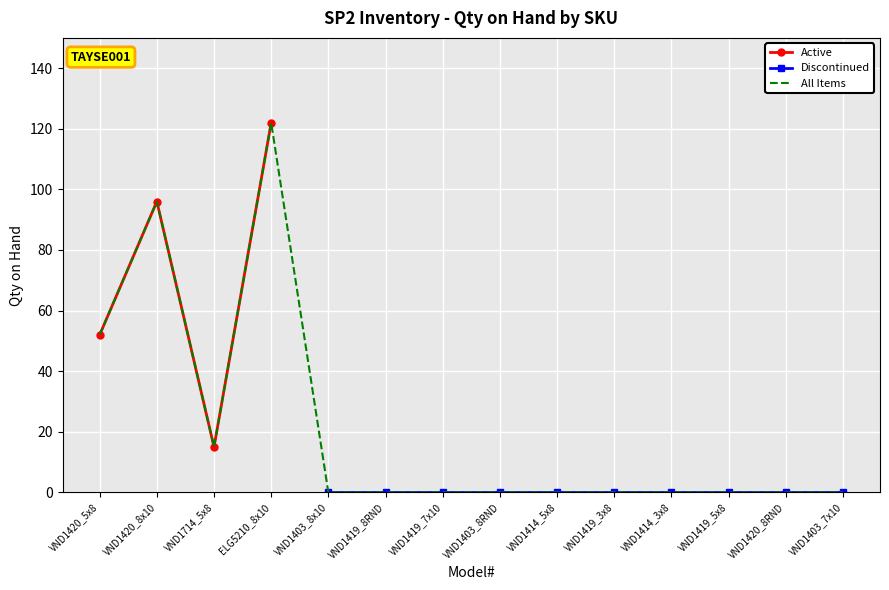

Where is the data nearest to the value 68?

VND1420_5x8